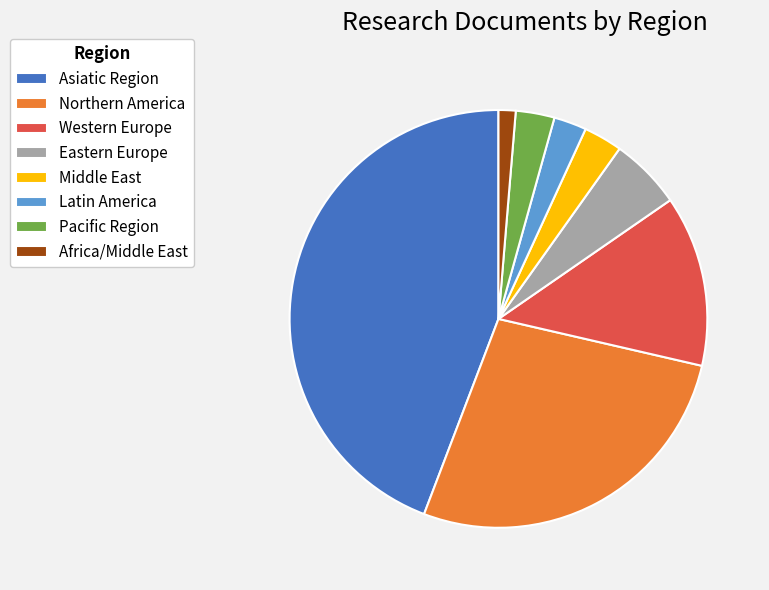

Combined, do Pacific Region and Africa/Middle East account for over 50%?

No